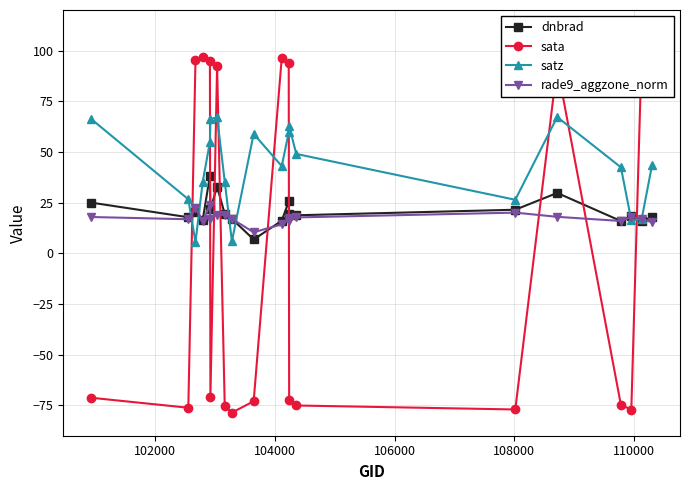

How many interior local peaks does the satz series have?

4